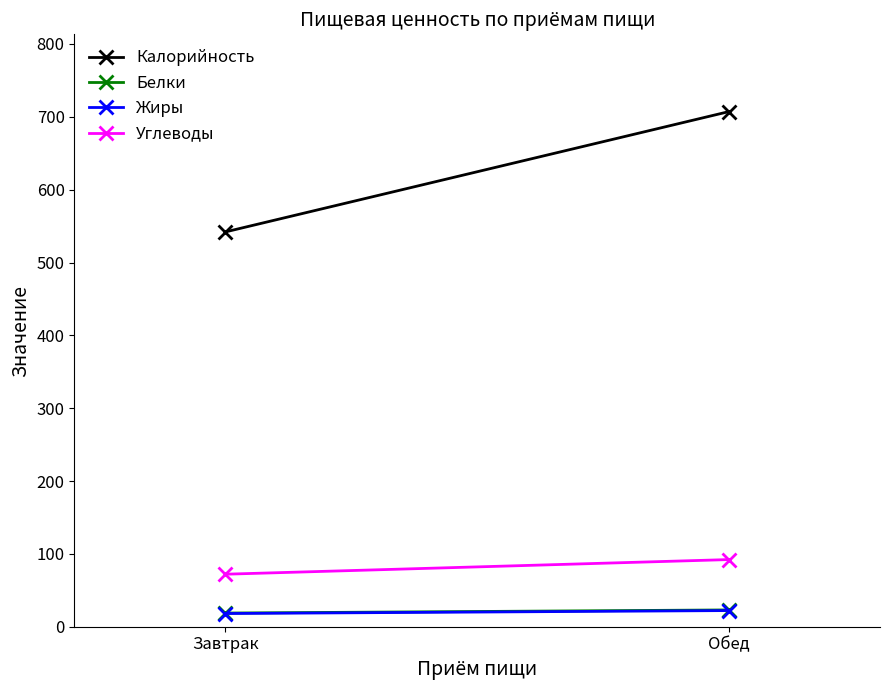

At which category is the sum across all series the highest?

Обед